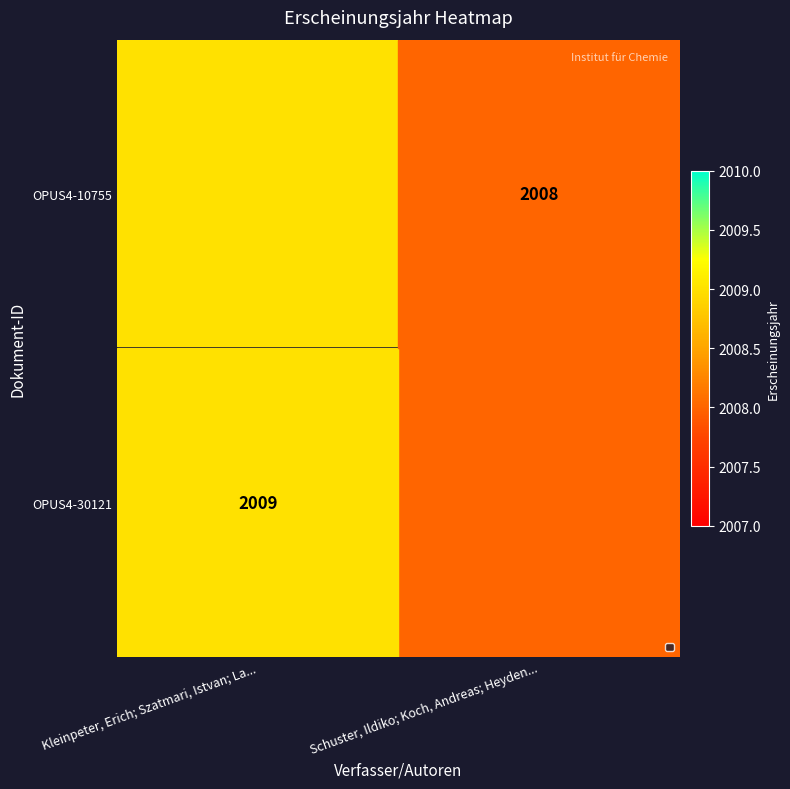

Rank the series at Kleinpeter, Erich; Szatmari, Istvan; La... from highest to lowest value.

OPUS4-10755, OPUS4-30121